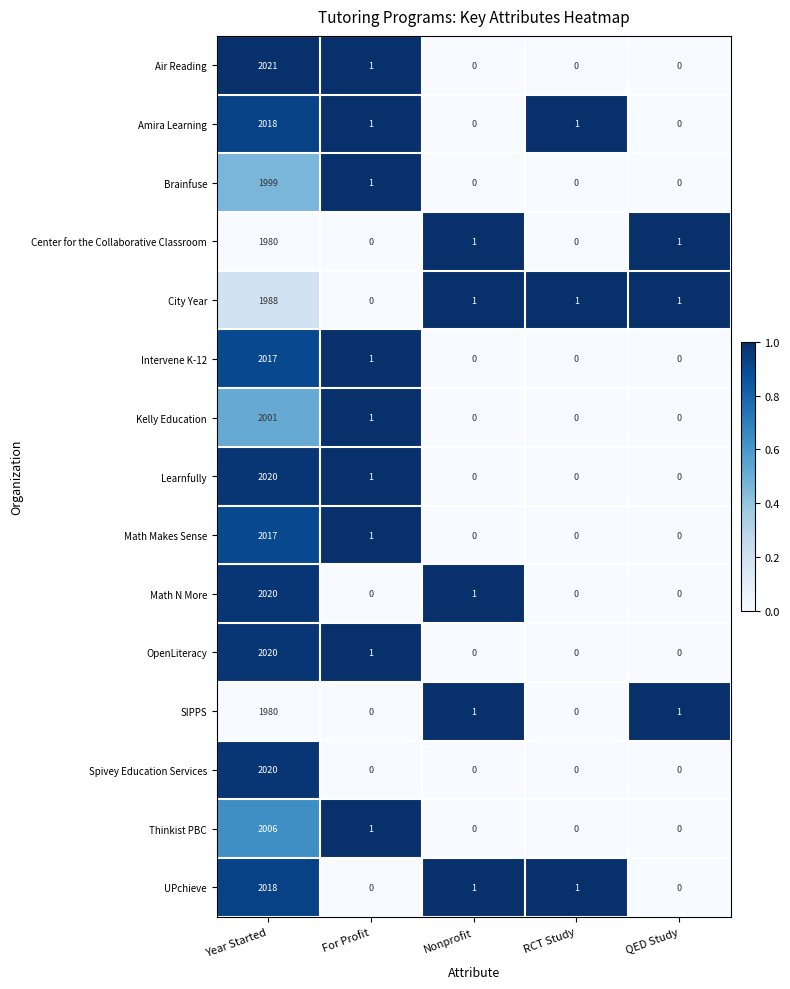

At which category is the sum across all series the highest?

Year Started